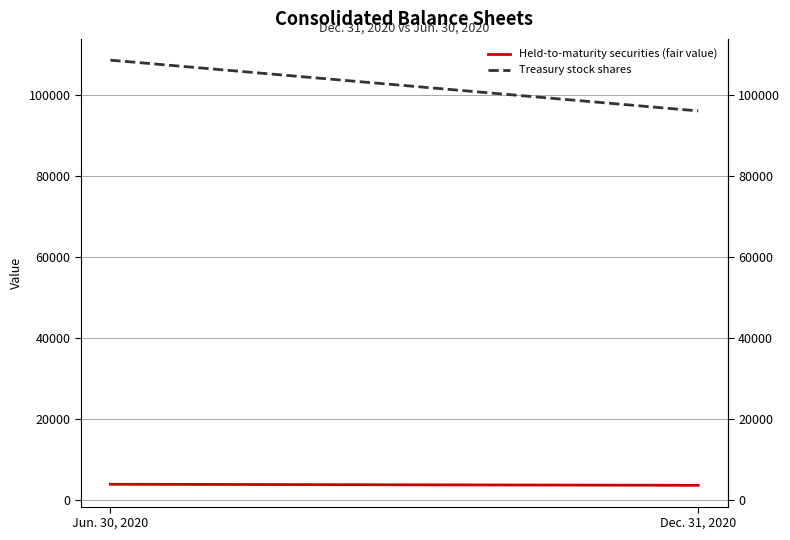

What is the difference between the Held-to-maturity securities (fair value) values at Jun. 30, 2020 and Dec. 31, 2020?

263